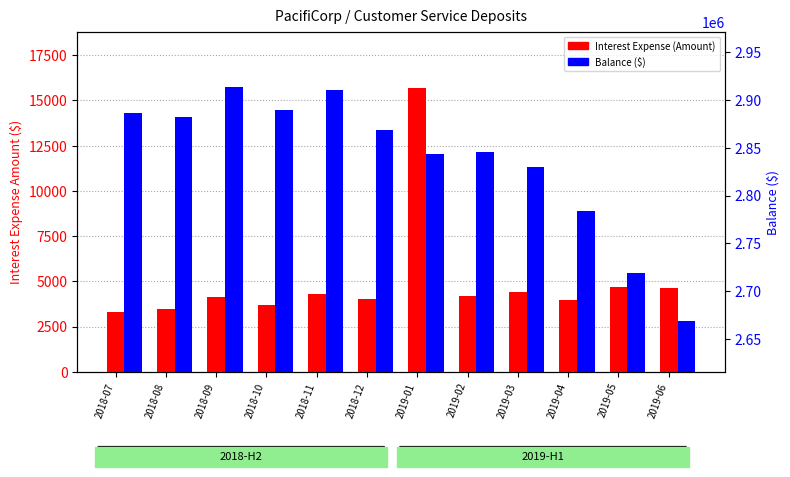

Which label corresponds to the largest value in the chart?

2018-09